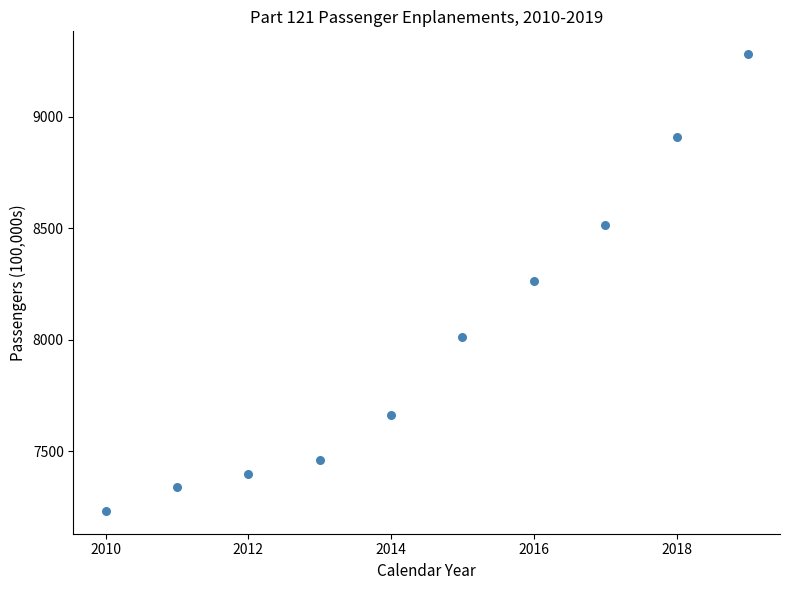

What is the average X value?

2014.5